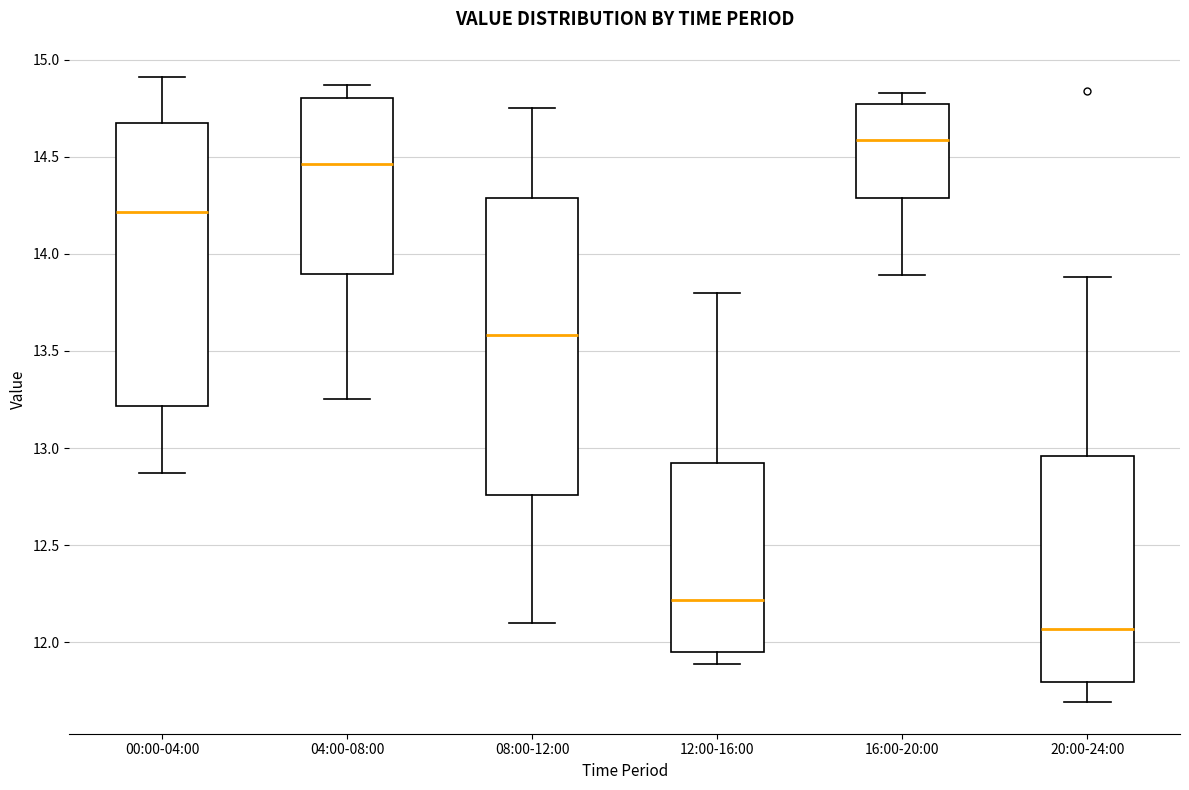

Reading left to right, read every box against the y-axis: the position of its median line, the range the box covers, and the ends of its whiskers. The values are not printed on the chart, so give them approximately, as read against the axis.

00:00-04:00: median 14.20, box 13.20 to 14.65, whiskers 12.85 to 14.90
04:00-08:00: median 14.45, box 13.90 to 14.80, whiskers 13.25 to 14.85
08:00-12:00: median 13.60, box 12.75 to 14.30, whiskers 12.10 to 14.75
12:00-16:00: median 12.20, box 11.95 to 12.90, whiskers 11.90 to 13.80
16:00-20:00: median 14.60, box 14.30 to 14.75, whiskers 13.90 to 14.85
20:00-24:00: median 12.05, box 11.80 to 12.95, whiskers 11.70 to 13.90